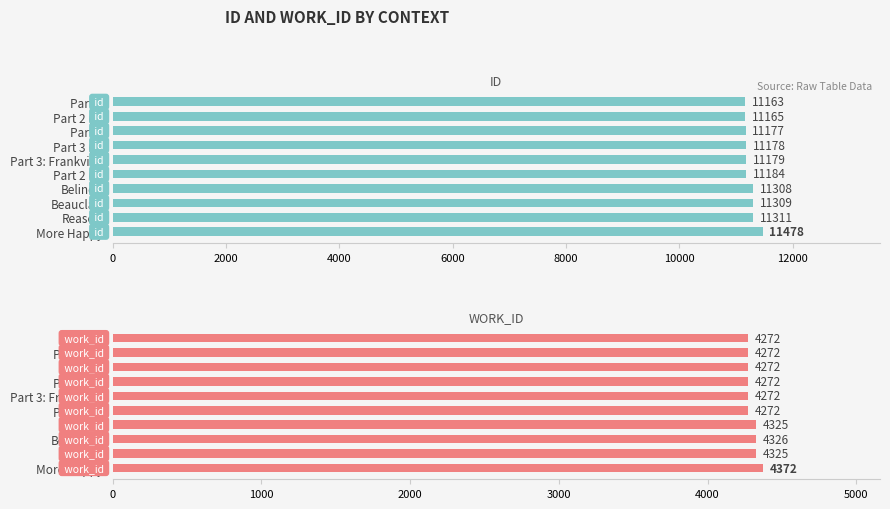

What is the value of the id bar at the 6th from the left?

11184